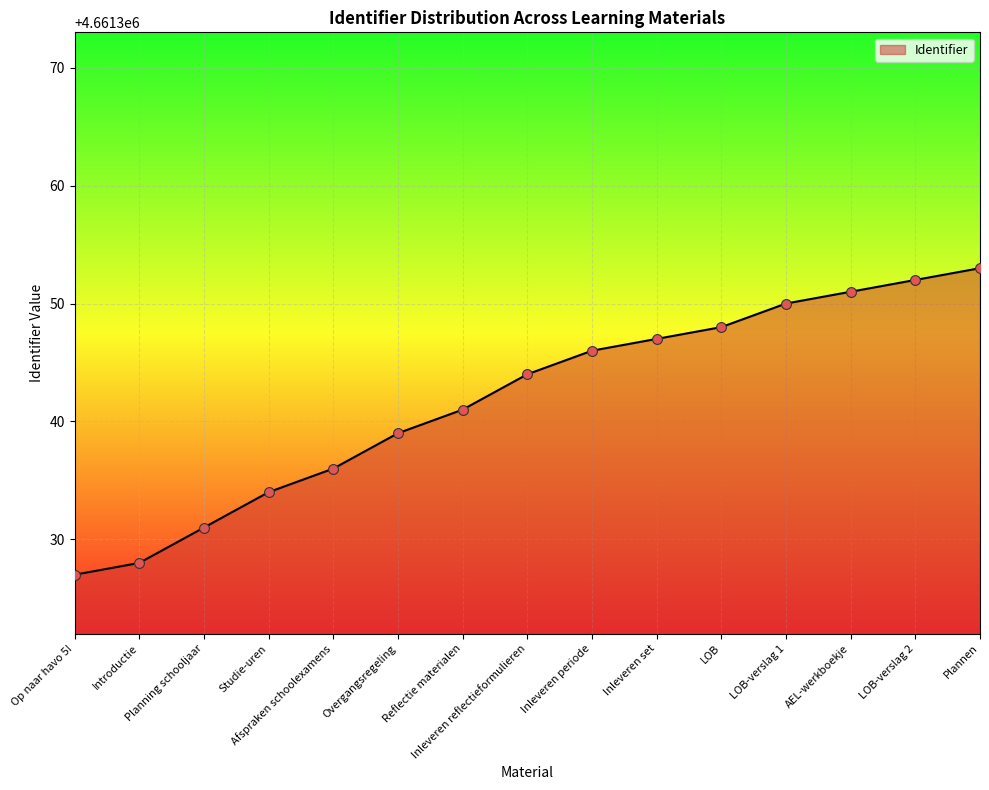

What is the change in value from Introductie to LOB-verslag 1?

+22